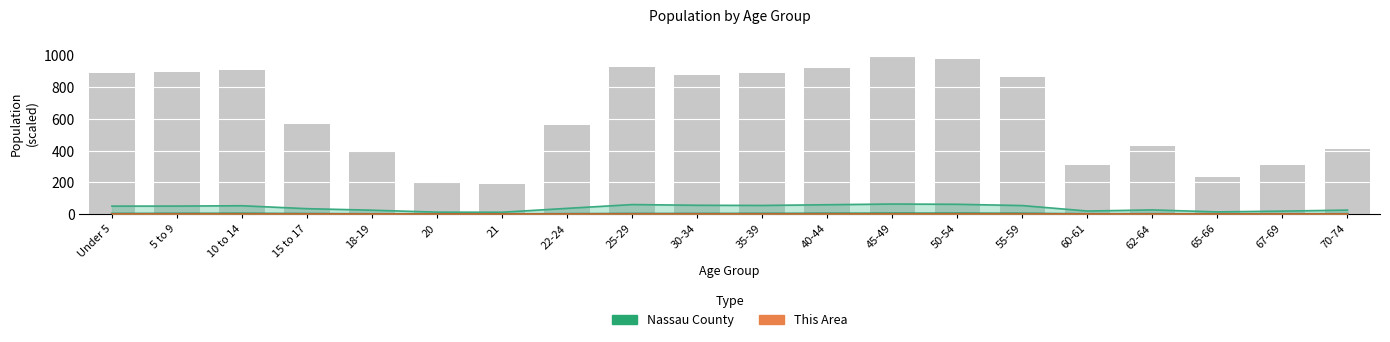

What is the difference between the second highest and second lowest values?

782.9